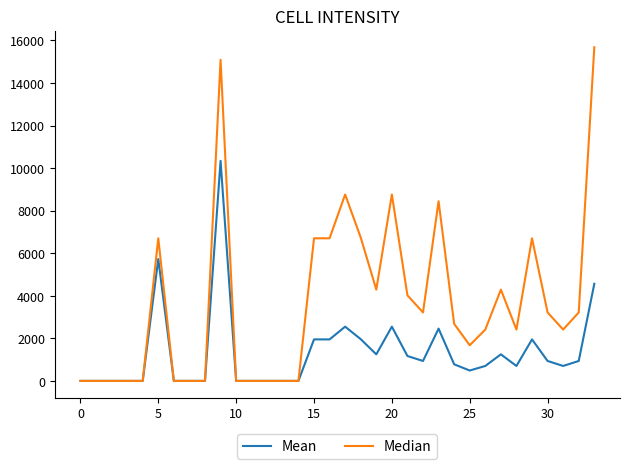

Rank the series by their average value, from highest to lowest.

Median, Mean